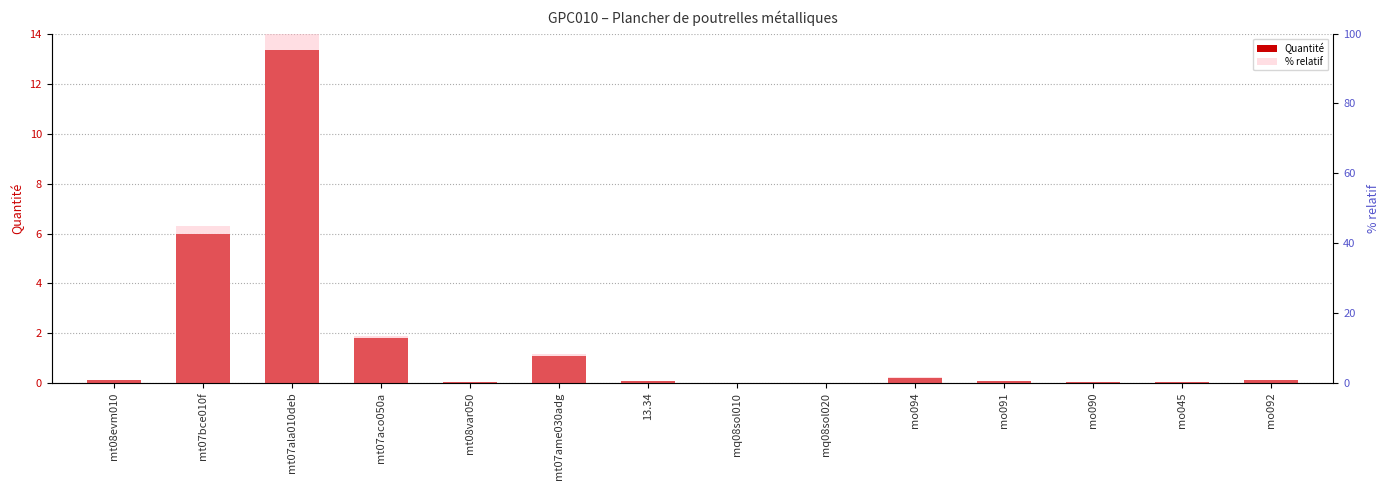

Rank the categories by % relatif value from highest to lowest.

mt07ala010deb, mt07bce010f, mt07aco050a, mt07ame030adg, mo094, mt08evm010, mo092, 13.34, mo091, mo090, mo045, mt08var050, mq08sol020, mq08sol010